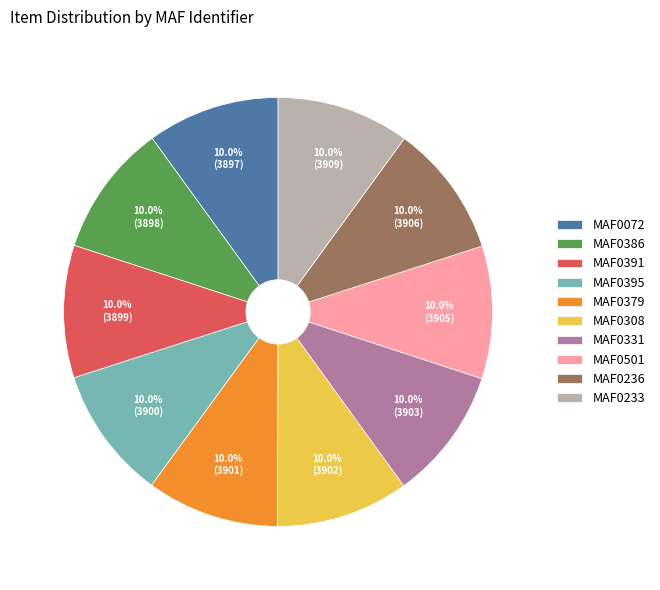

Is there any slice that represents more than half of the pie?

No